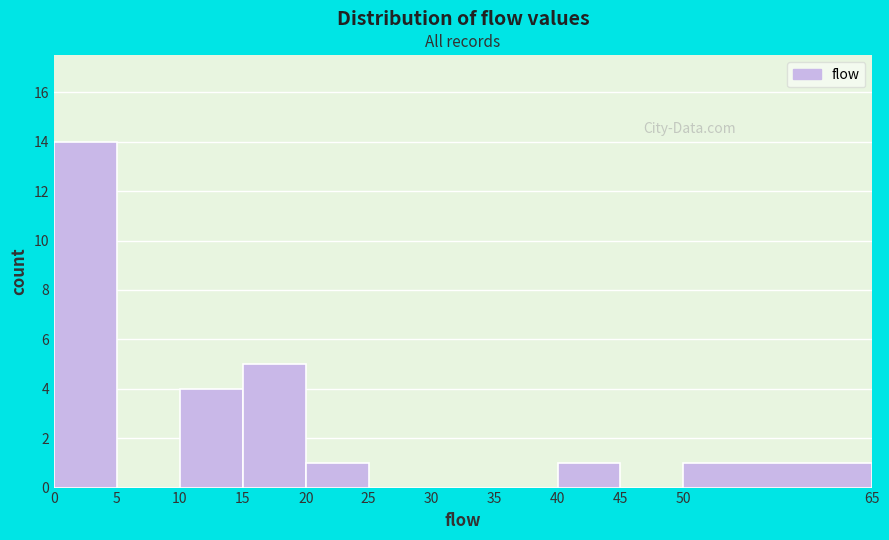

How tall is the bar that spans 40 to 45 on the x-axis? The values are not printed on the chart, so give them approximately, as read against the axis.

1